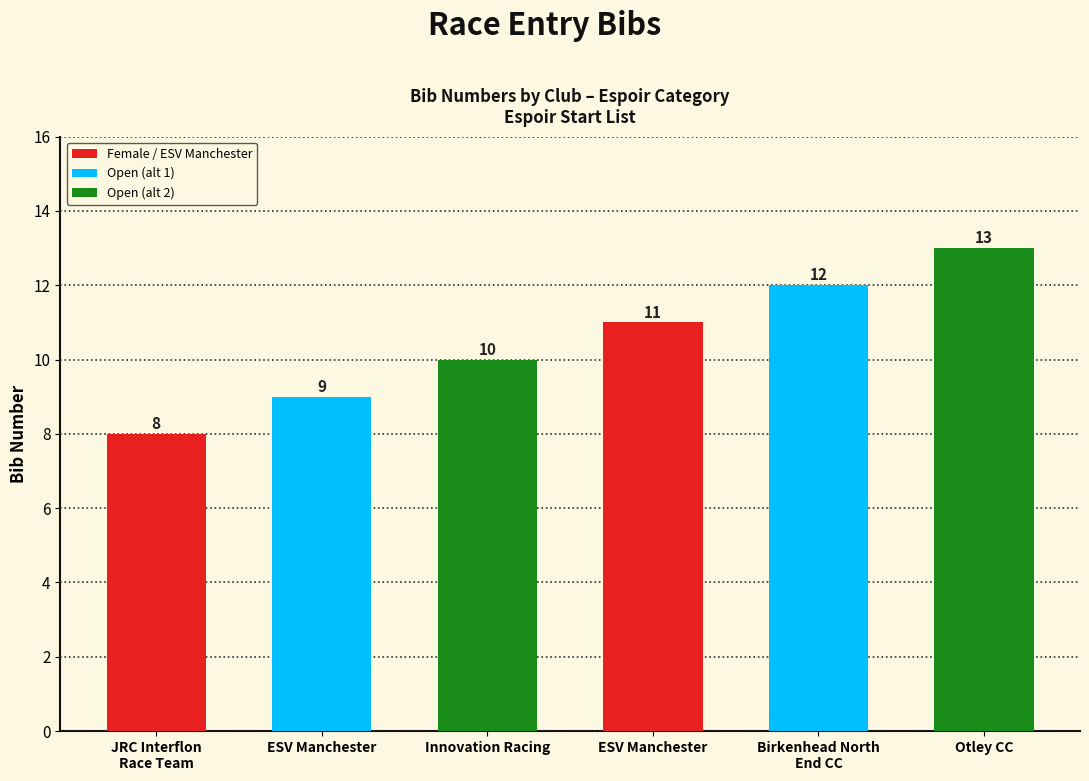

What is the difference between the values at Innovation Racing and Otley CC?

3